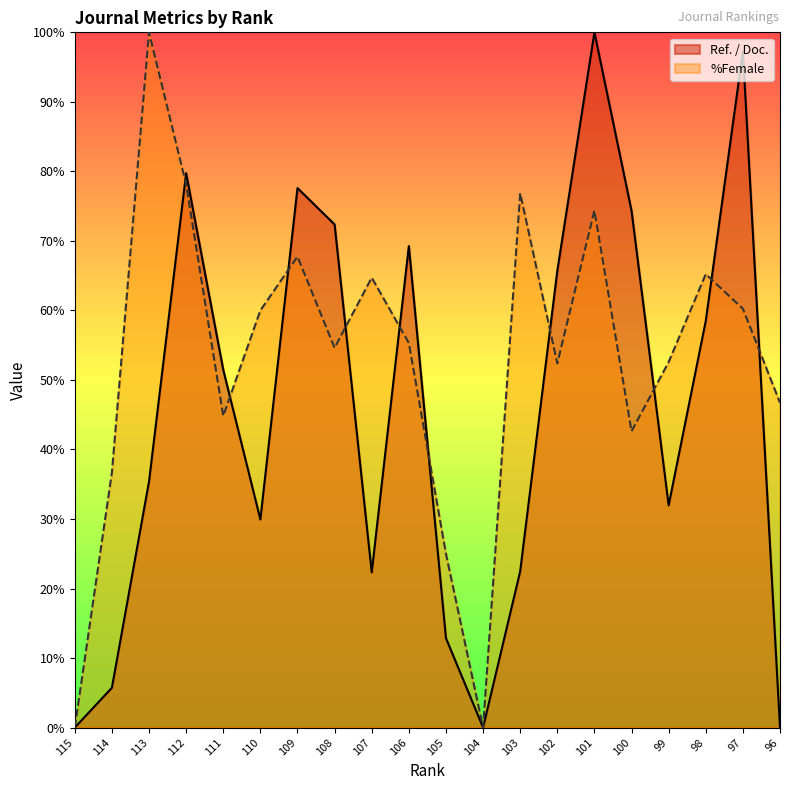

How many times do Ref. / Doc. and %Female cross each other?

10